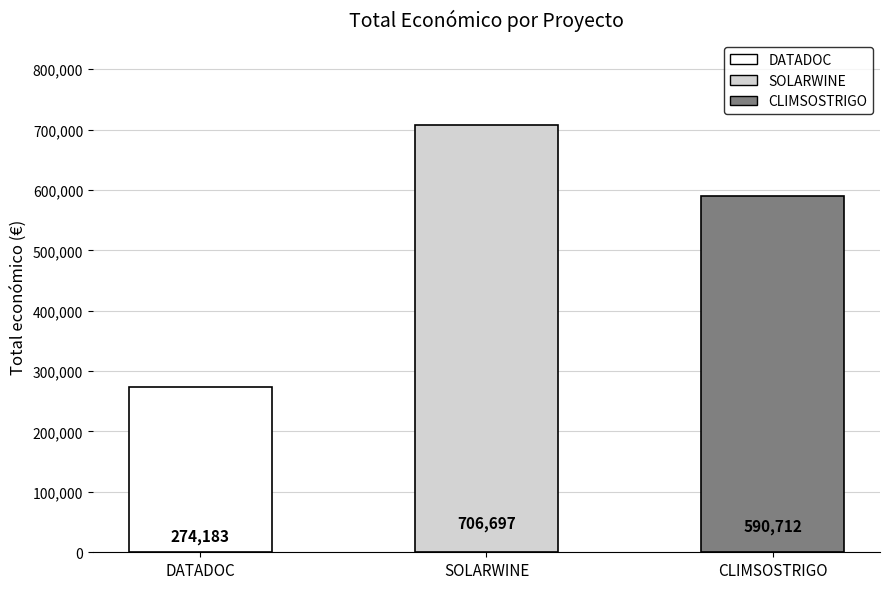

Which has a higher value, DATADOC or CLIMSOSTRIGO?

CLIMSOSTRIGO